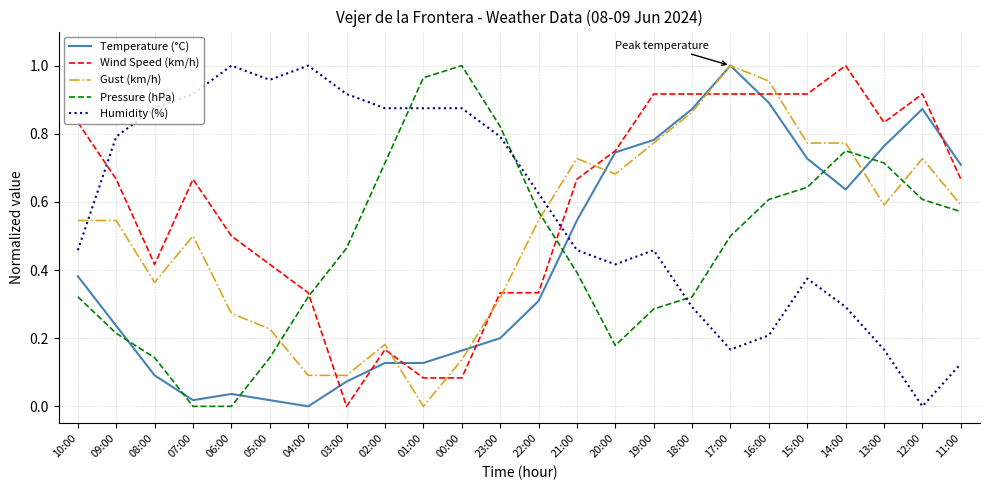

True or false: Wind Speed (km/h) and Humidity (%) intersect in this chart.

True